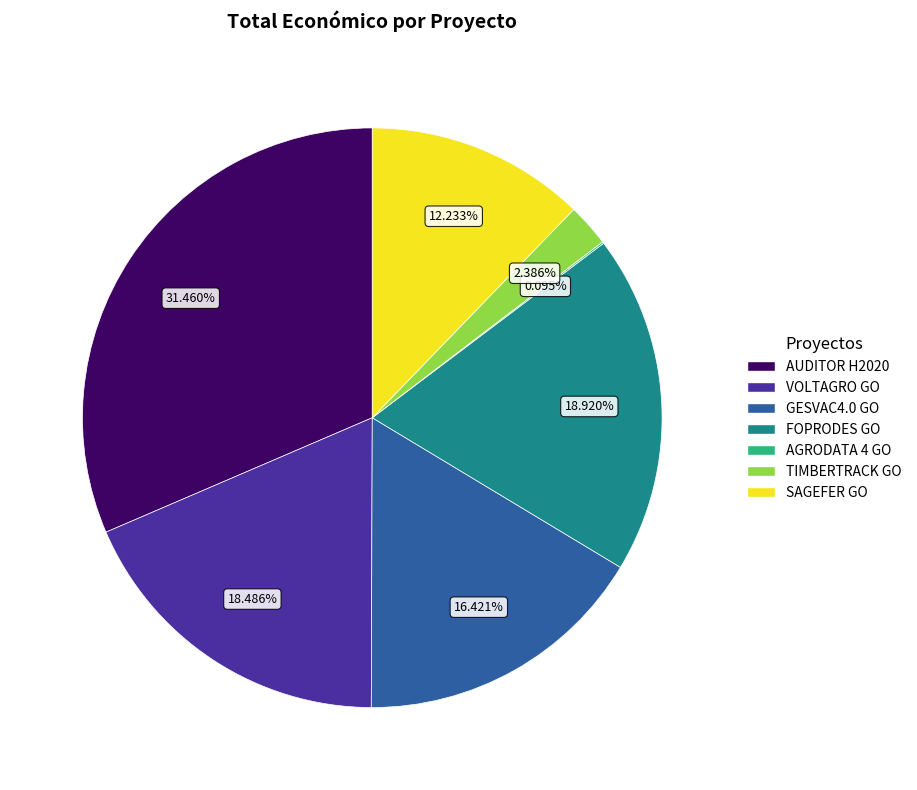

How much of the chart is everything except TIMBERTRACK GO?

97.6%